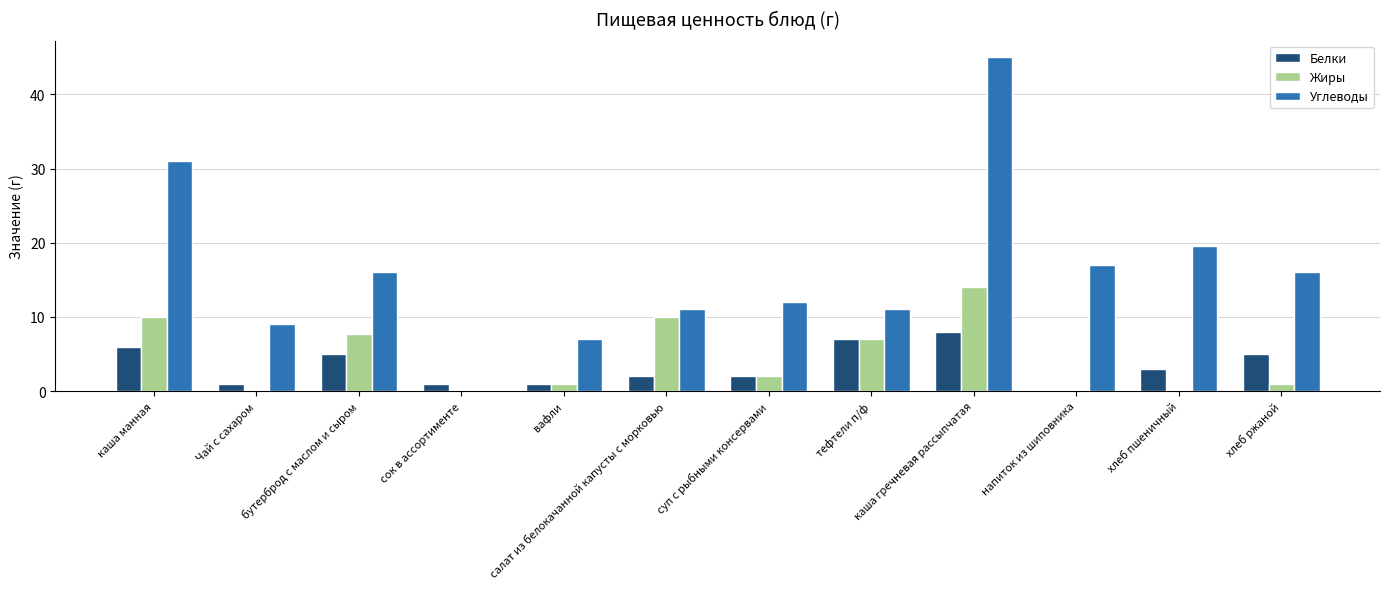

What is the greatest value displayed?

45.0